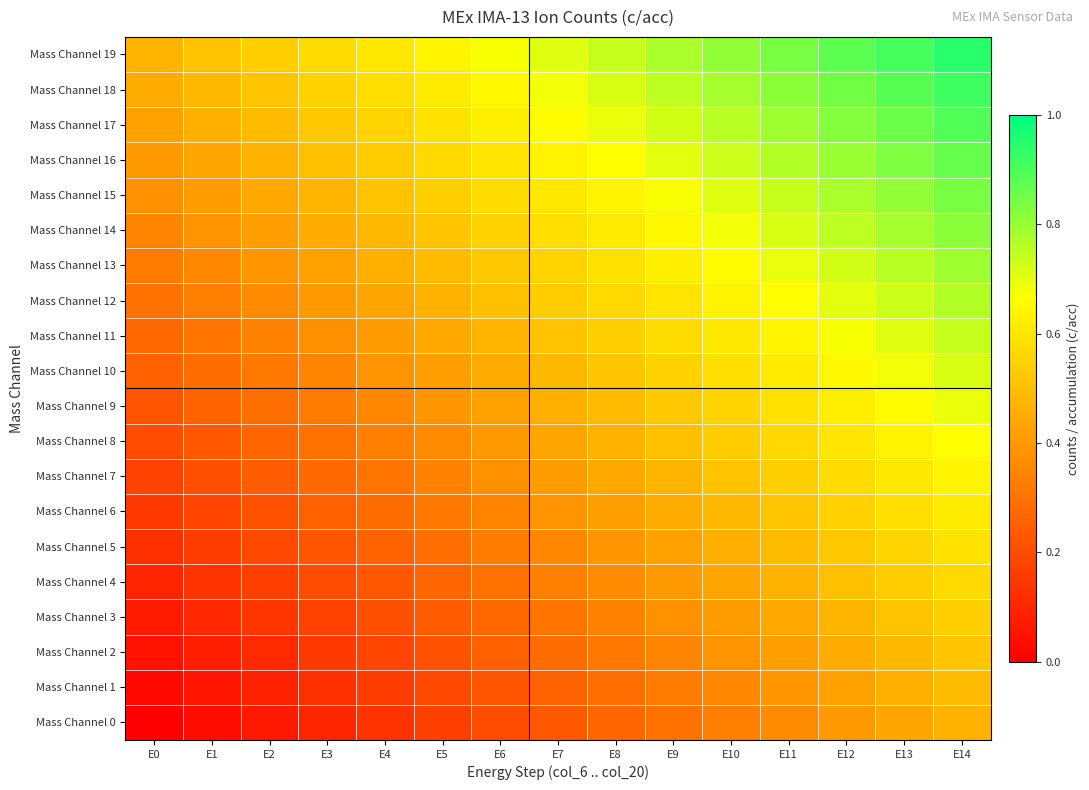

What is the greatest value displayed?

0.9